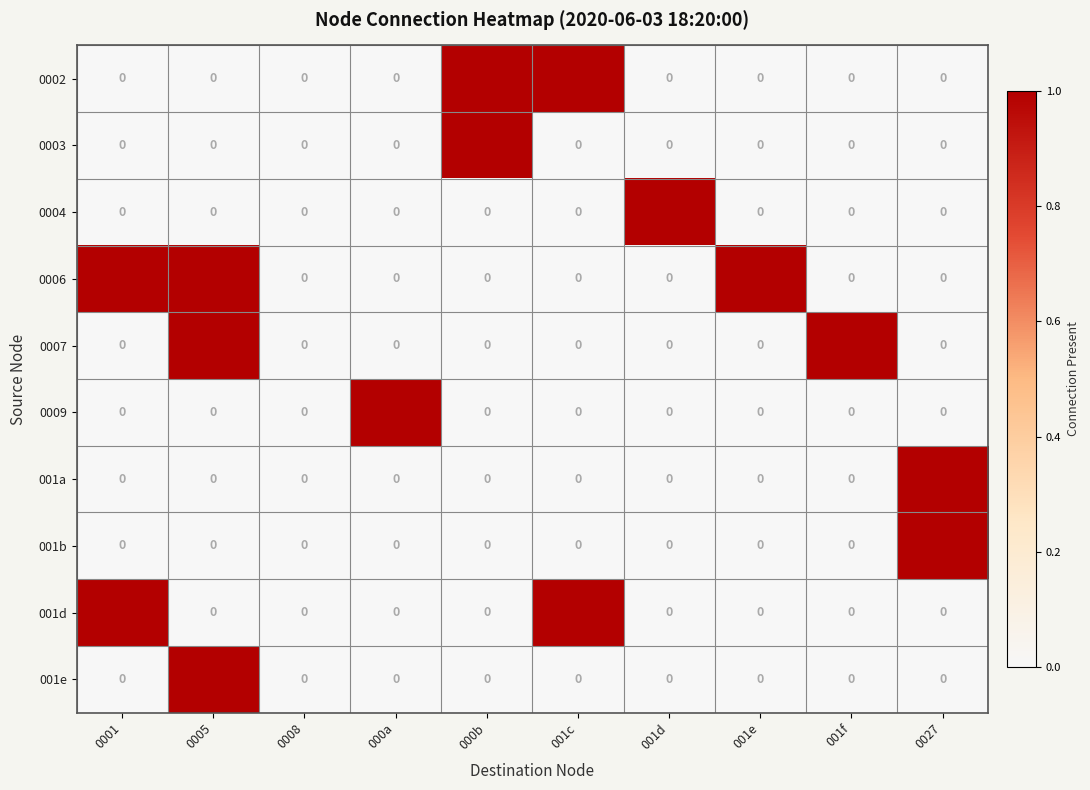

How many 001a values are between 0 and 1?

10